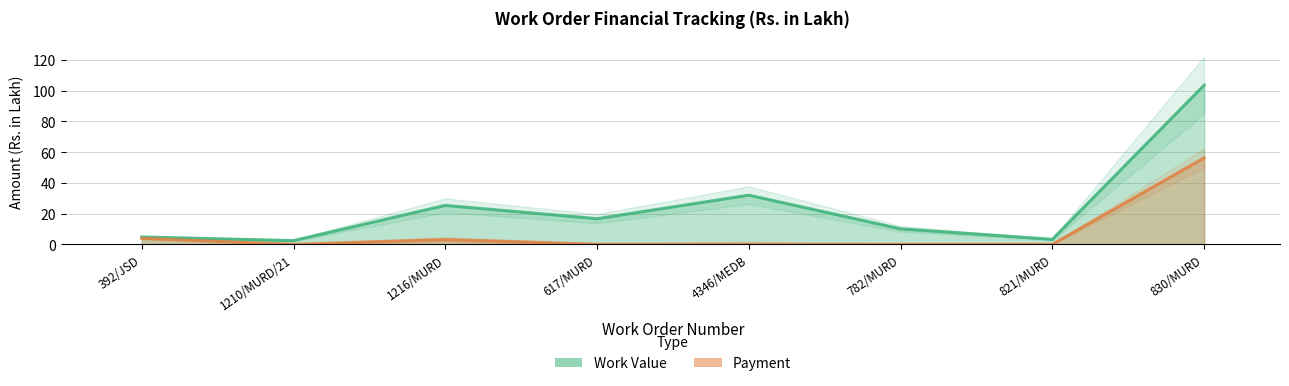

Rank the series by their average value, from highest to lowest.

Work Value, Payment